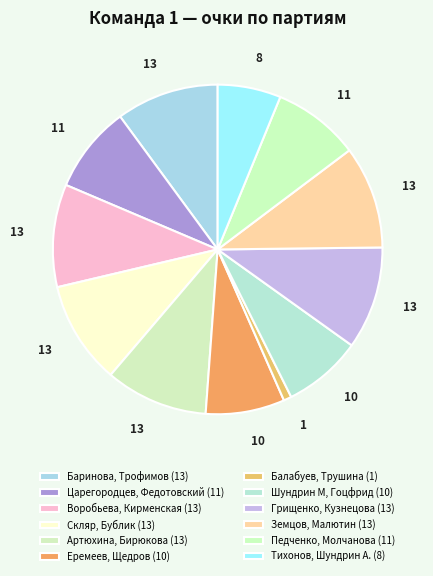

What percentage is NOT represented by Педченко, Молчанова?

91.5%